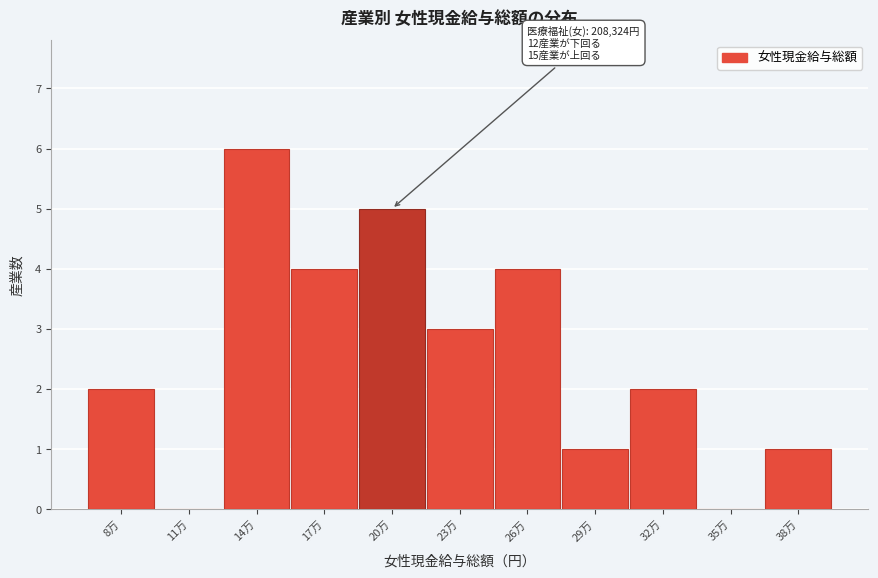

Reading left to right, transcribe all the data shown in this chart.

8万=2	11万=0	14万=6	17万=4	20万=5	23万=3	26万=4	29万=1	32万=2	35万=0	38万=1